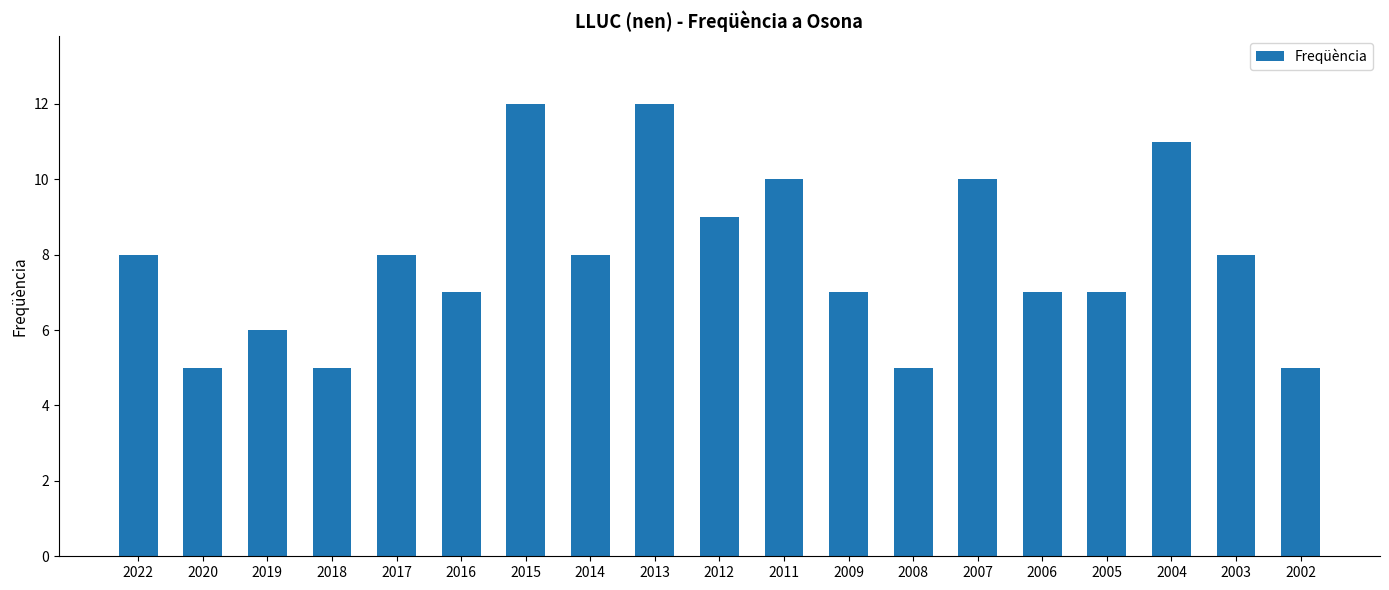

Is it true that the value at 2007 is 10?

True